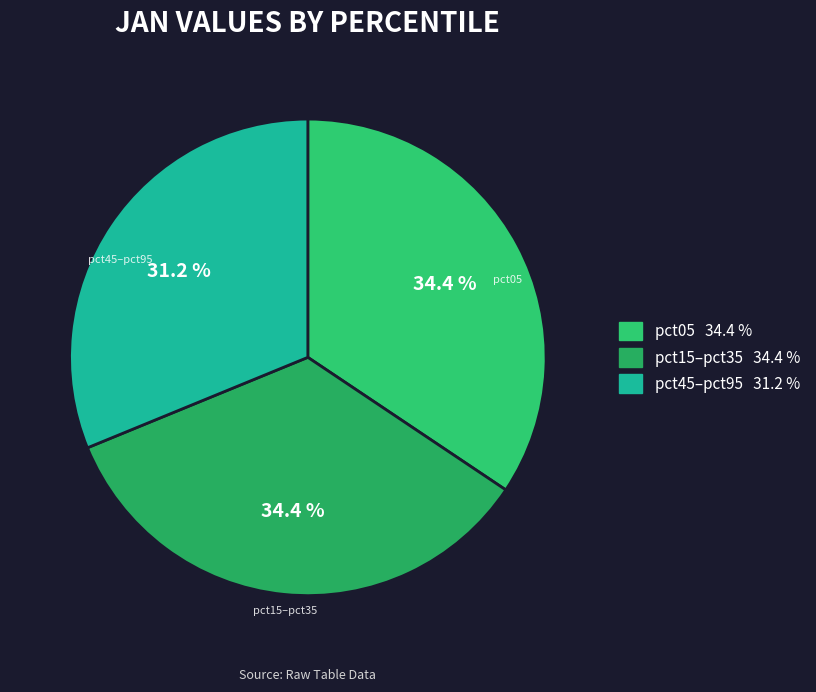

To the nearest percent, what is the difference between the largest and smallest slice percentages?

3%